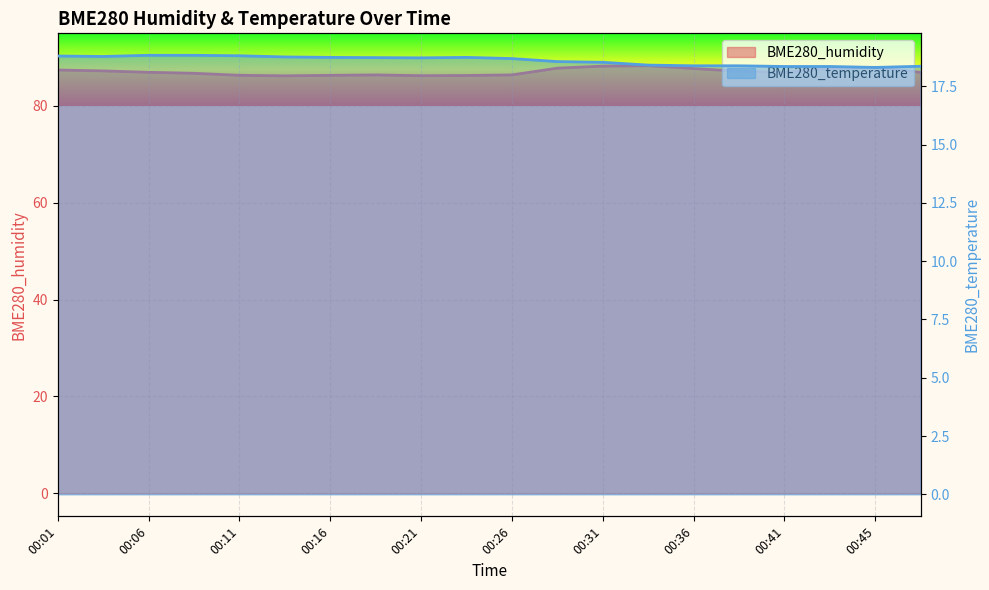

Rank the categories by BME280_temperature value from highest to lowest.

00:06, 00:09, 00:11, 00:01, 00:04, 00:14, 00:16, 00:23, 00:19, 00:21, 00:26, 00:28, 00:31, 00:33, 00:36, 00:38, 00:48, 00:41, 00:43, 00:45